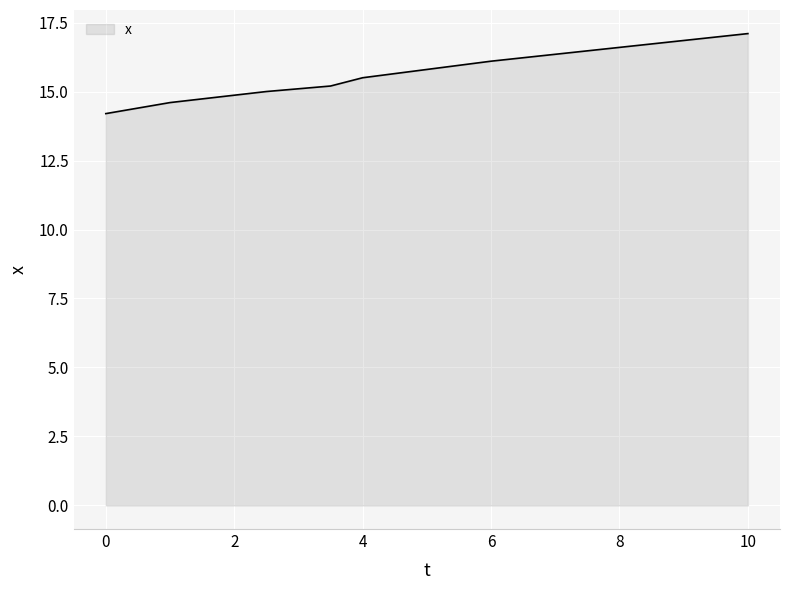

What is the sum of all values?

122.8